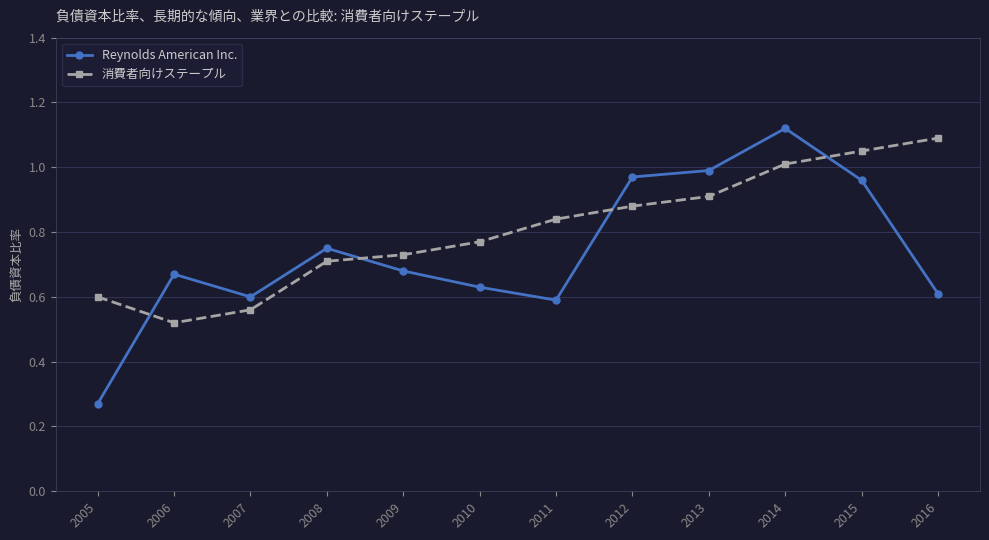

True or false: 消費者向けステープル has a value of 0.2 at 2014.

False